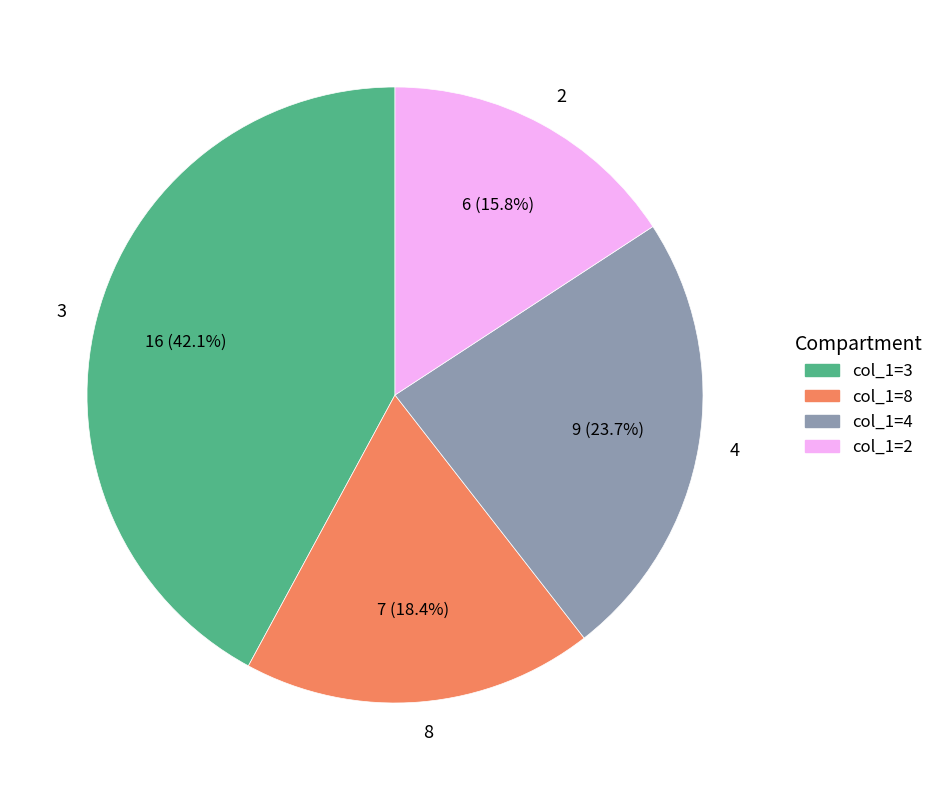

Is there a majority slice in this chart?

No